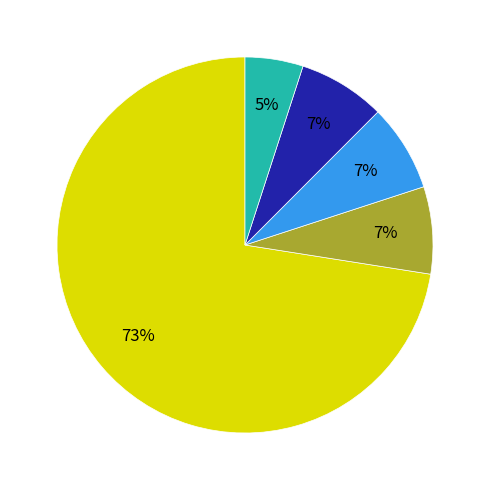

Is there a majority slice in this chart?

Yes